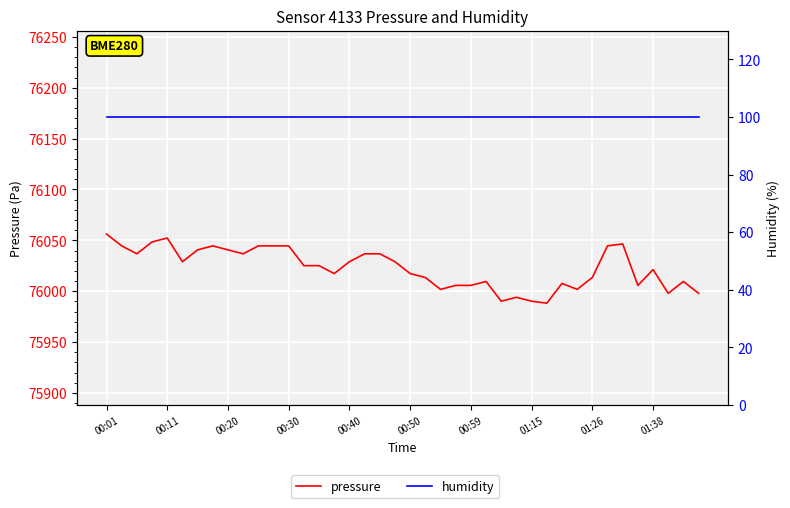

Which series has the largest total across all categories?

pressure